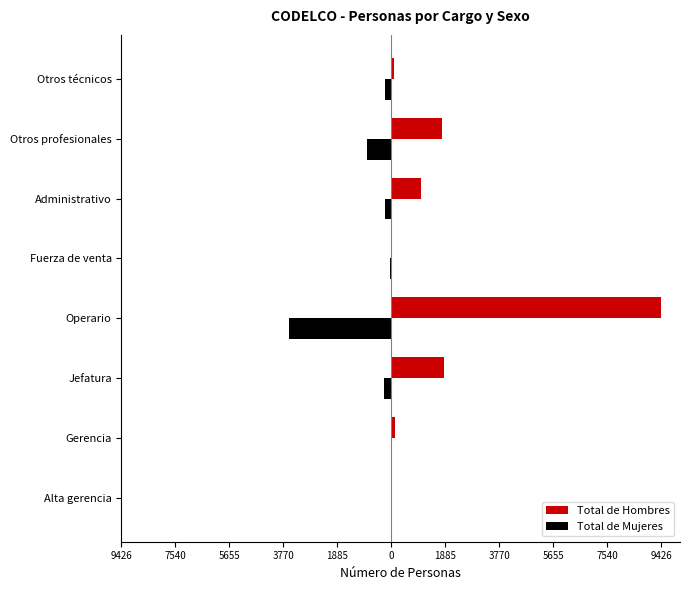

What are all the series names shown in the legend?

Total de Hombres, Total de Mujeres